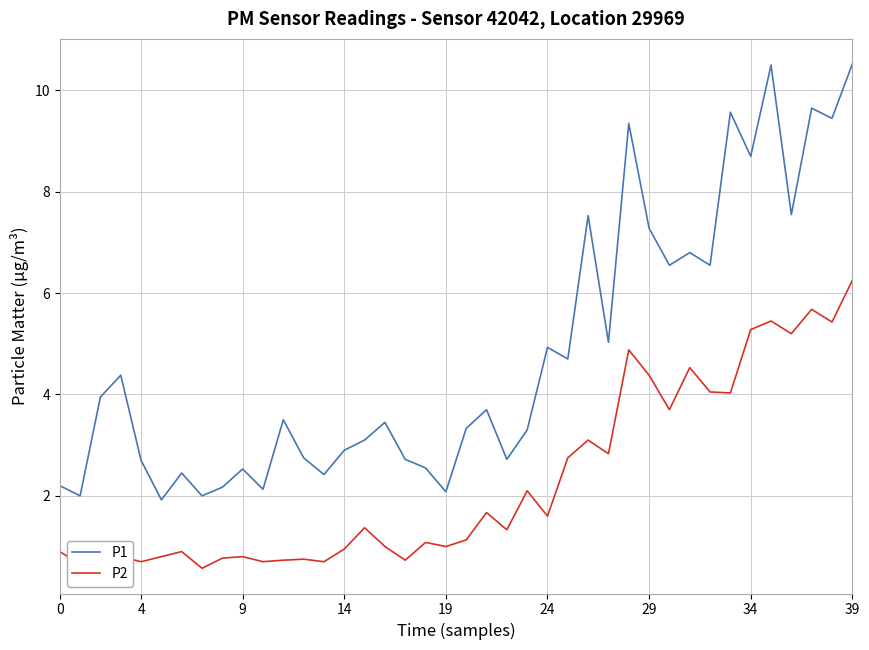

Rank the series by their average value, from lowest to highest.

P2, P1